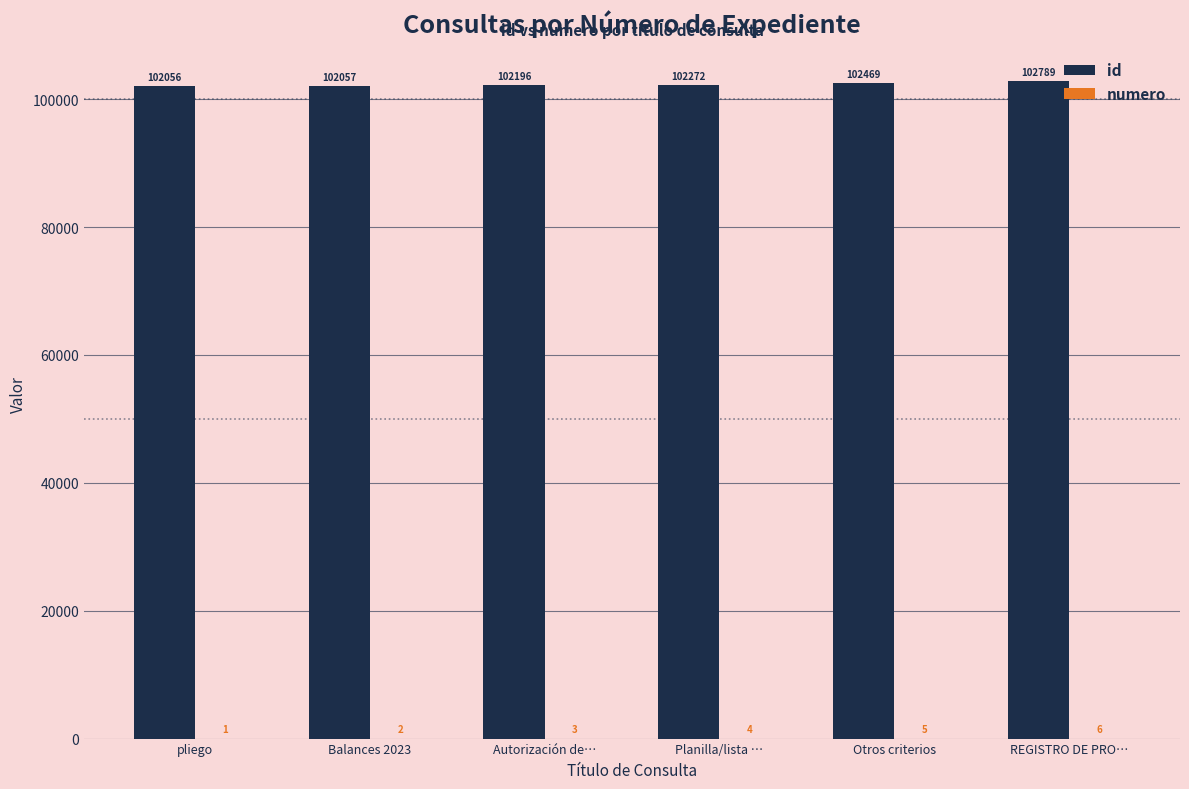

The value of id at REGISTRO DE PRO… is 145246. True or false?

False